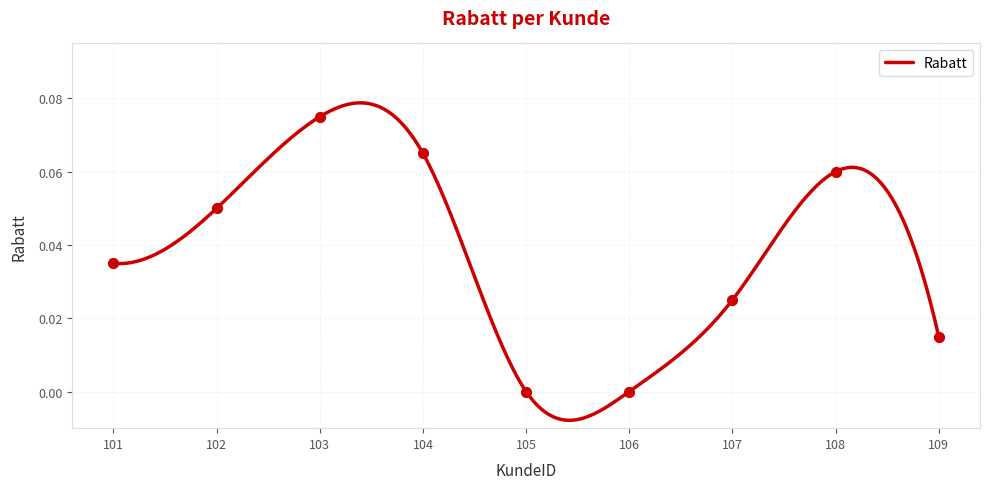

What is the change in value from 104 to 105?

-0.1